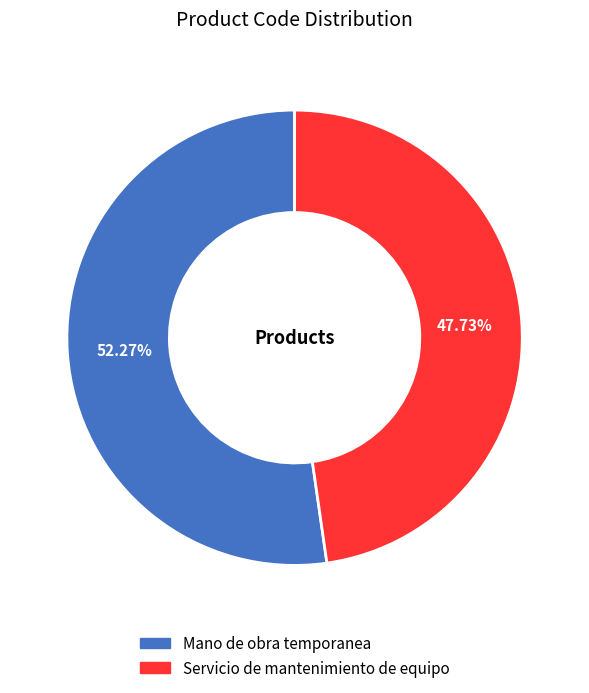

How many slices are in this pie chart?

2